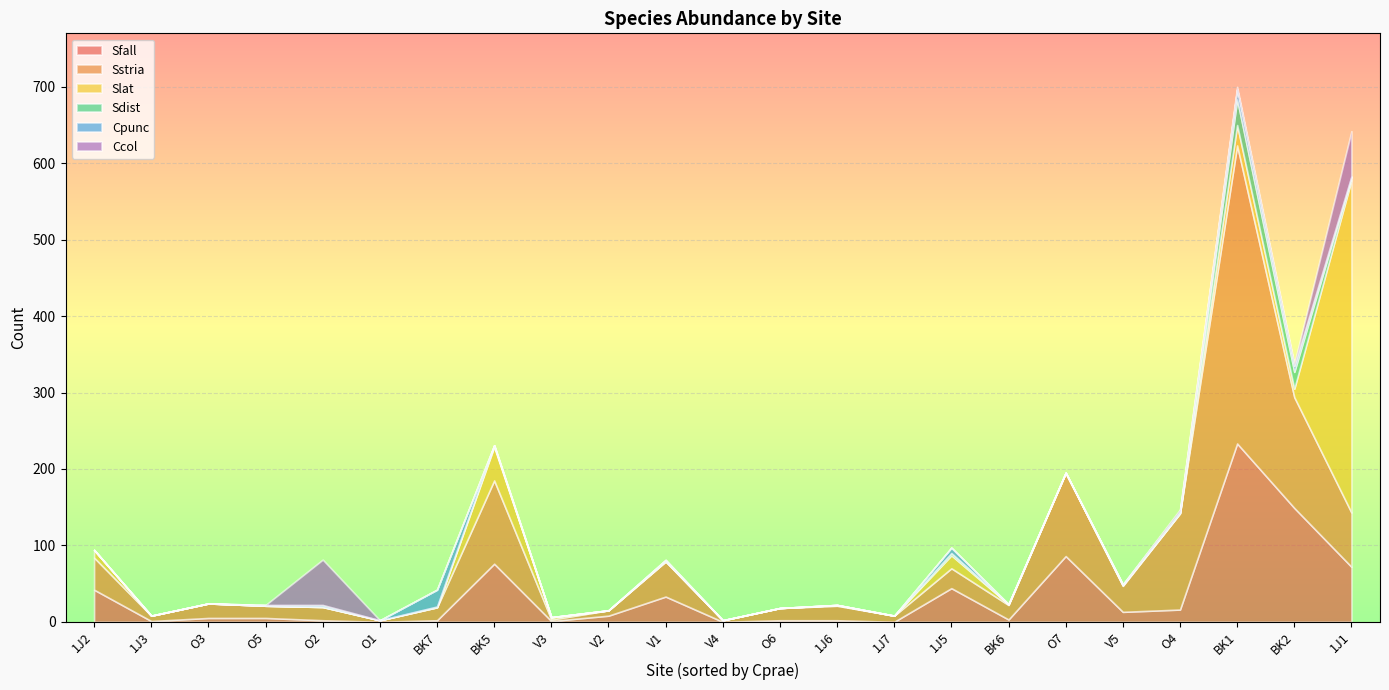

At which label does Sfall reach its peak?

BK1